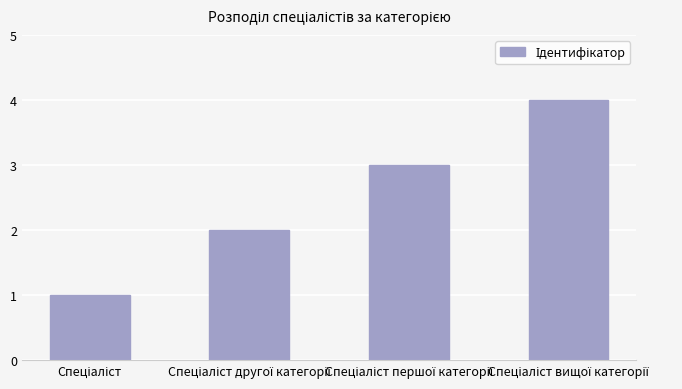

What is the difference between the maximum and minimum values?

3